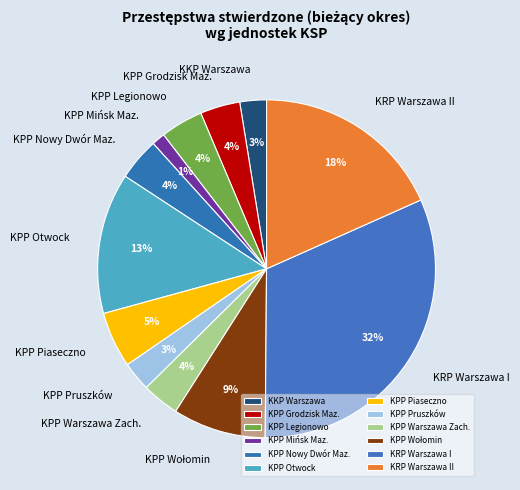

Is there a majority slice in this chart?

No